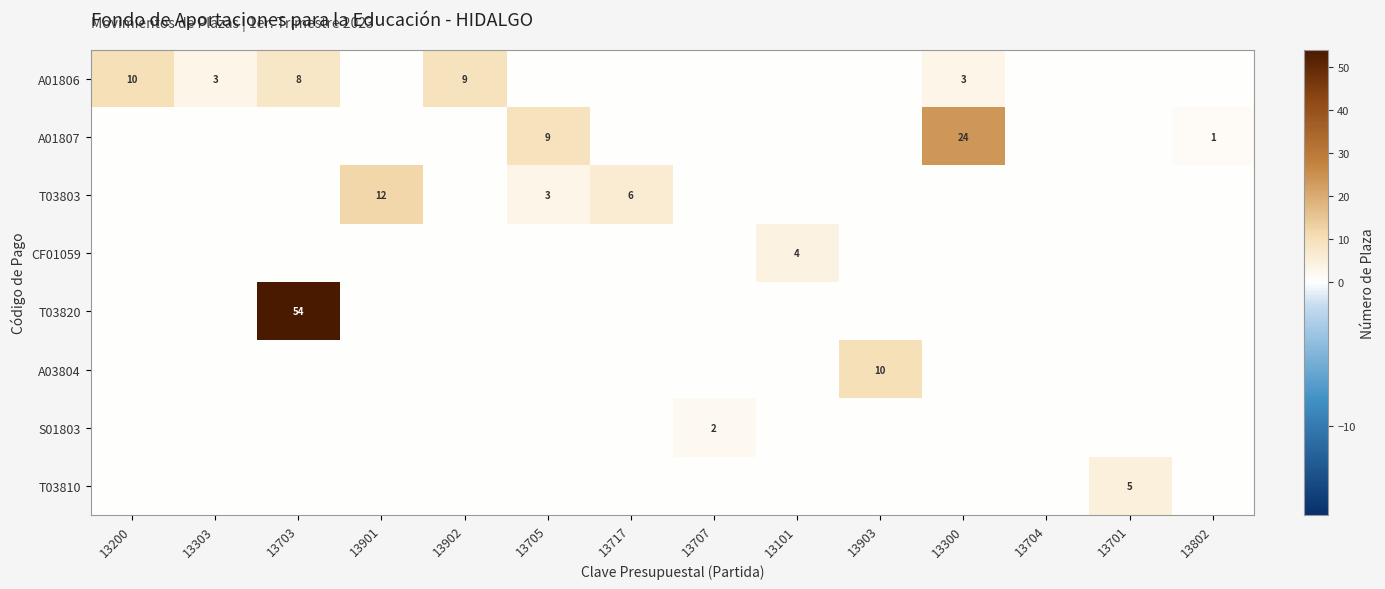

Is the value of A01807 at 13802 greater than the value of A01806 at 13703?

No